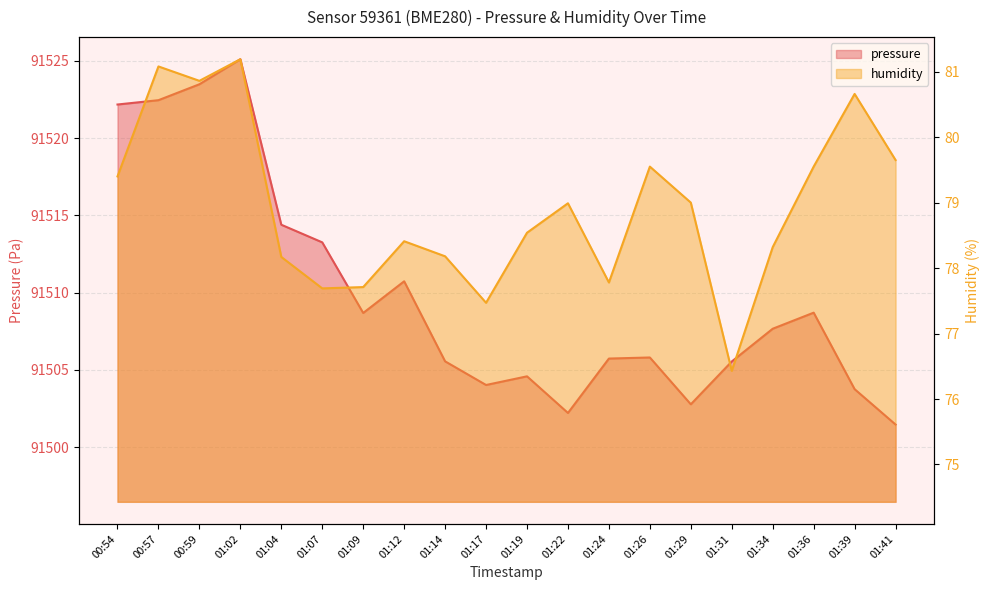

Reading left to right, extract all data points from this chart.

pressure: 00:54=91522.2	00:57=91522.4	00:59=91523.5	01:02=91525.1	01:04=91514.4	01:07=91513.2	01:09=91508.7	01:12=91510.7	01:14=91505.6	01:17=91504.0	01:19=91504.6	01:22=91502.2	01:24=91505.7	01:26=91505.8	01:29=91502.8	01:31=91505.5	01:34=91507.7	01:36=91508.7	01:39=91503.8	01:41=91501.5
humidity: 00:54=79.4	00:57=81.1	00:59=80.9	01:02=81.2	01:04=78.2	01:07=77.7	01:09=77.7	01:12=78.4	01:14=78.2	01:17=77.5	01:19=78.5	01:22=79.0	01:24=77.8	01:26=79.5	01:29=79.0	01:31=76.4	01:34=78.3	01:36=79.5	01:39=80.7	01:41=79.7